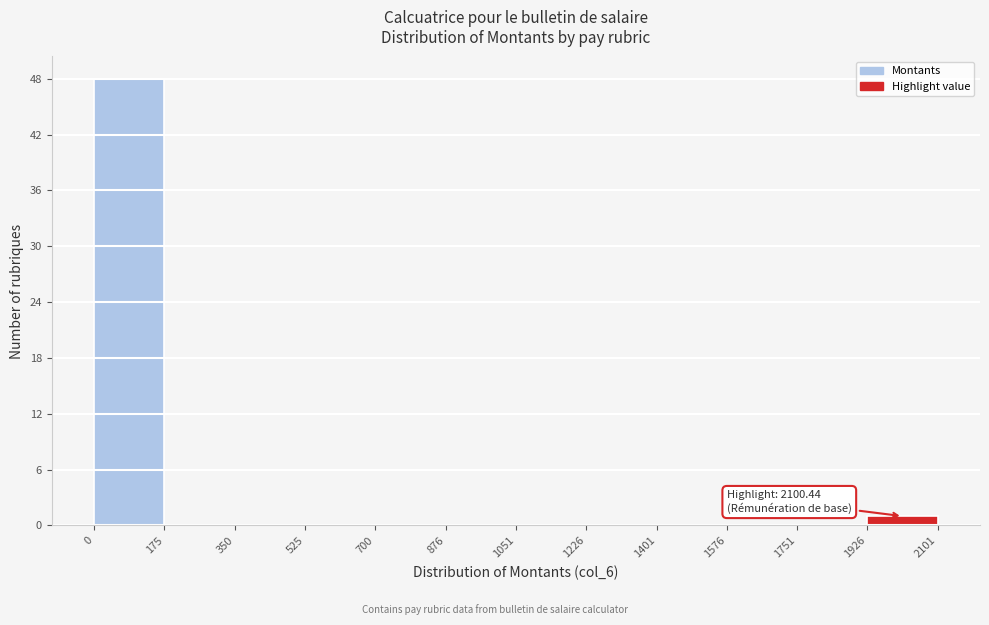

Which range on the x-axis has the tallest bar?

0 to 175